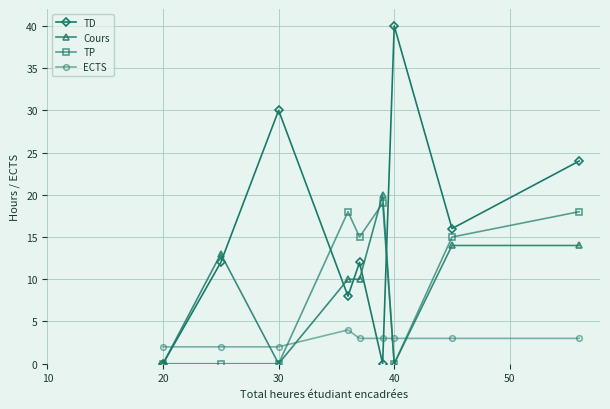

True or false: Cours and ECTS cross at least once.

True